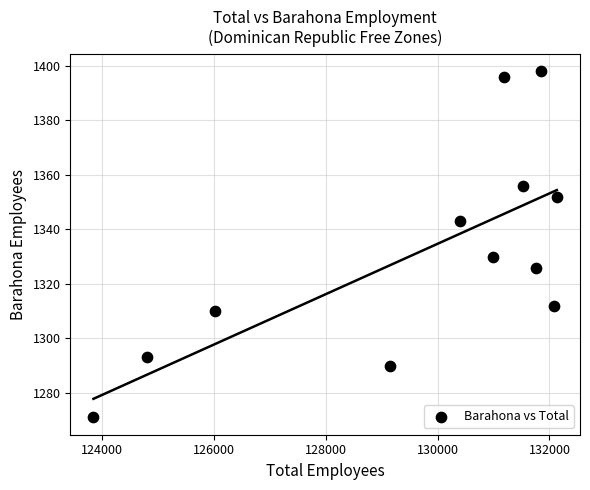

What is the average Y value?

1331